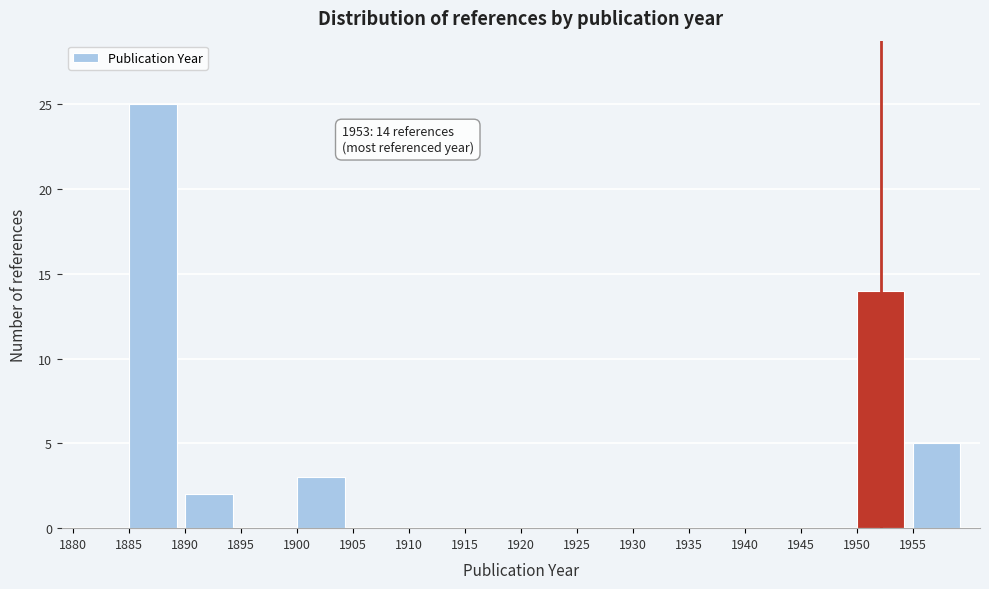

Which range on the x-axis has the tallest bar?

1885 to 1890